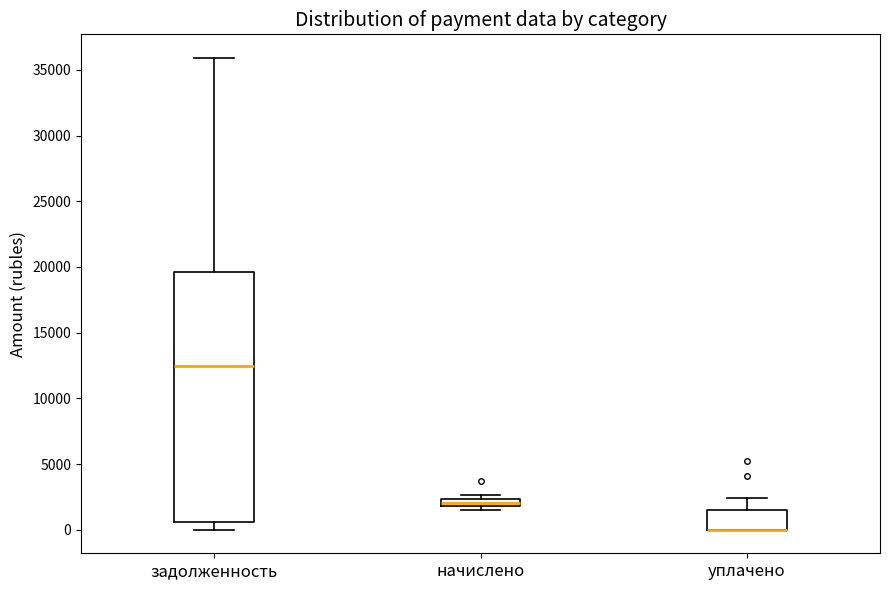

Comparing the boxes themselves (not the whiskers), which one is the tallest?

задолженность